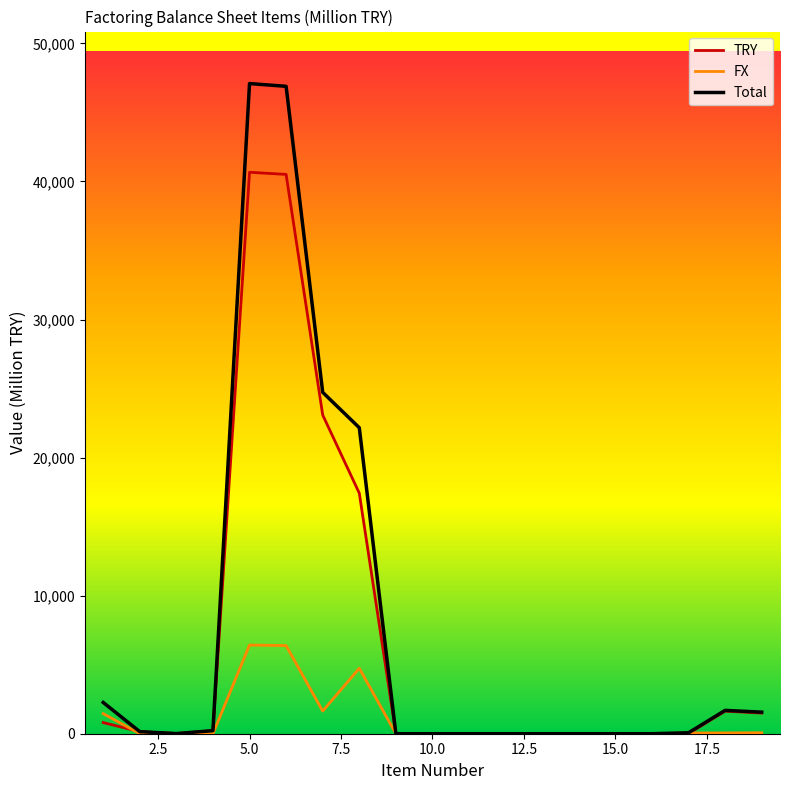

List the series in order of their peak value, lowest first.

FX, TRY, Total